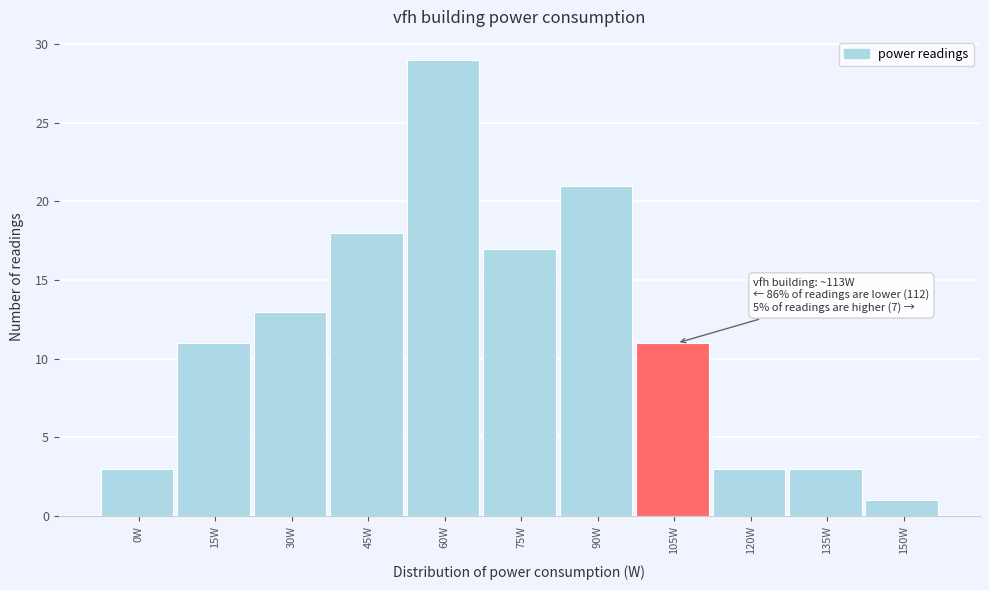

Reading left to right, what are all the values shown in this chart?

3	11	13	18	29	17	21	11	3	3	1